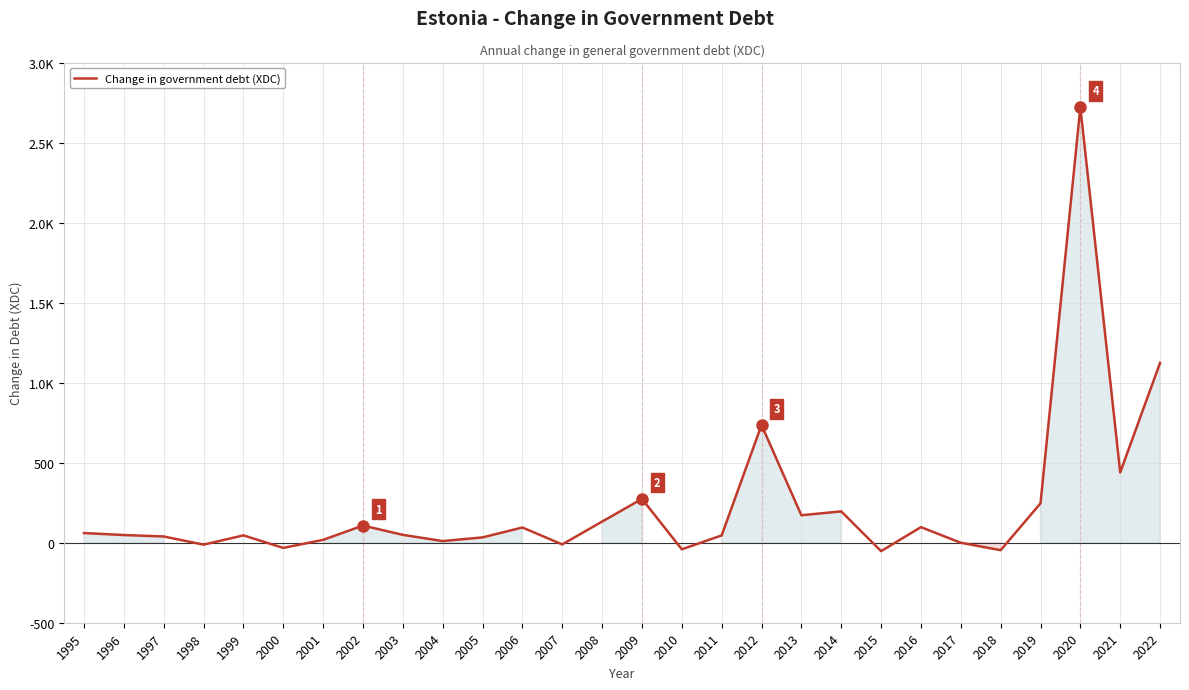

At which category does the data reach its first local valley?

1998